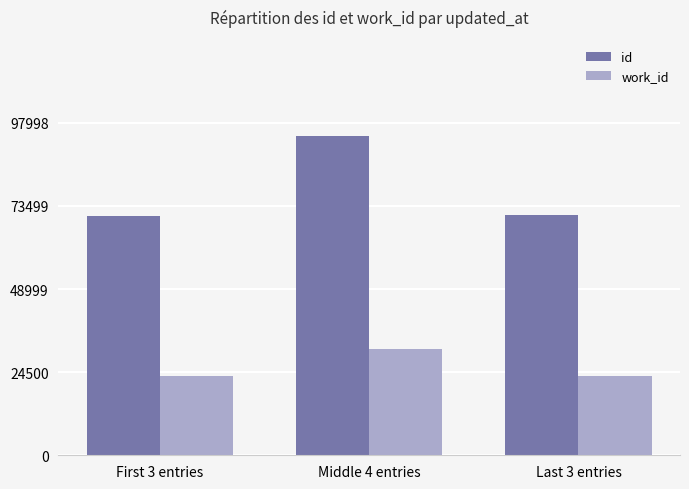

What is the lowest value of the work_id series?

23505